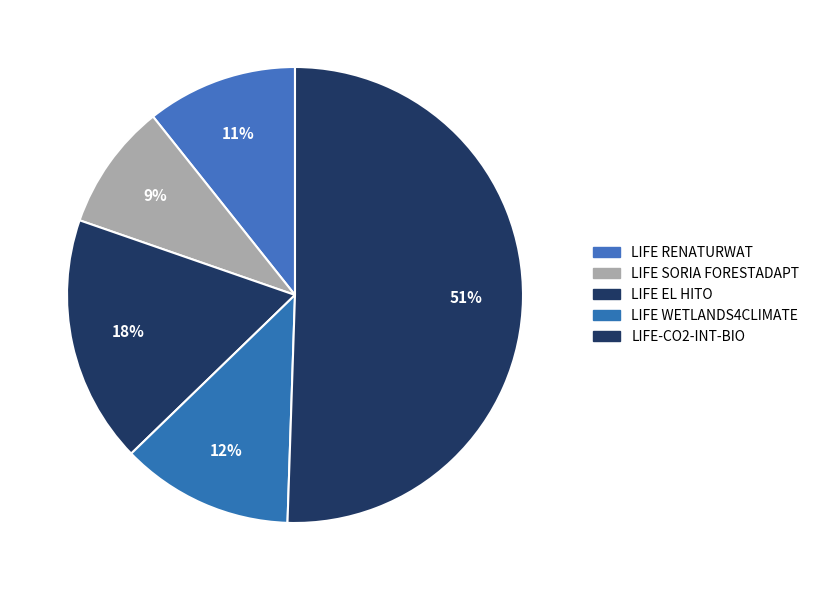

To the nearest percent, what portion does LIFE-CO2-INT-BIO represent?

51%